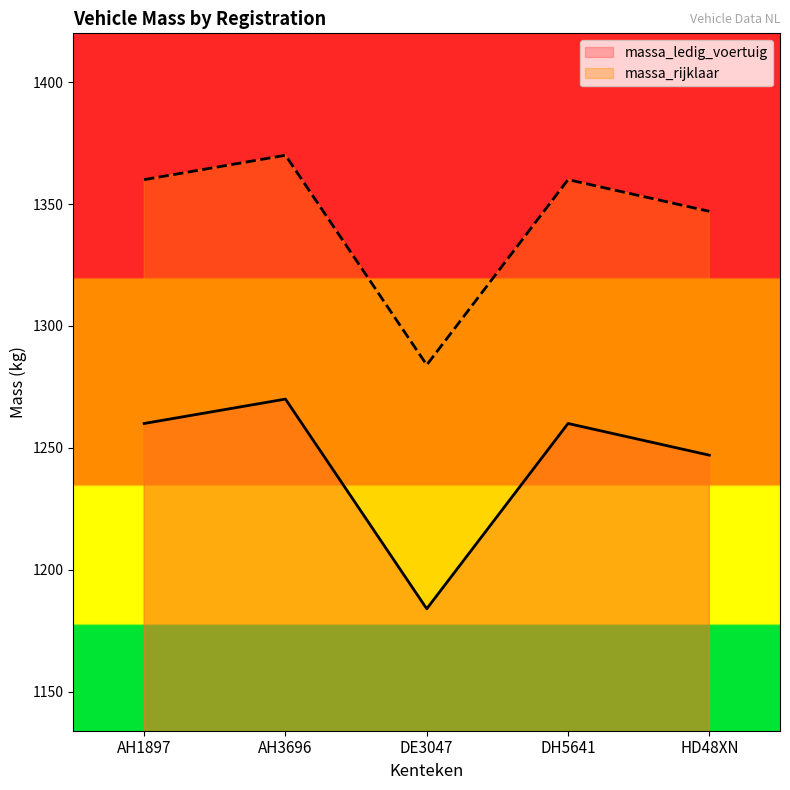

Which has a higher value, DE3047 or HD48XN?

HD48XN